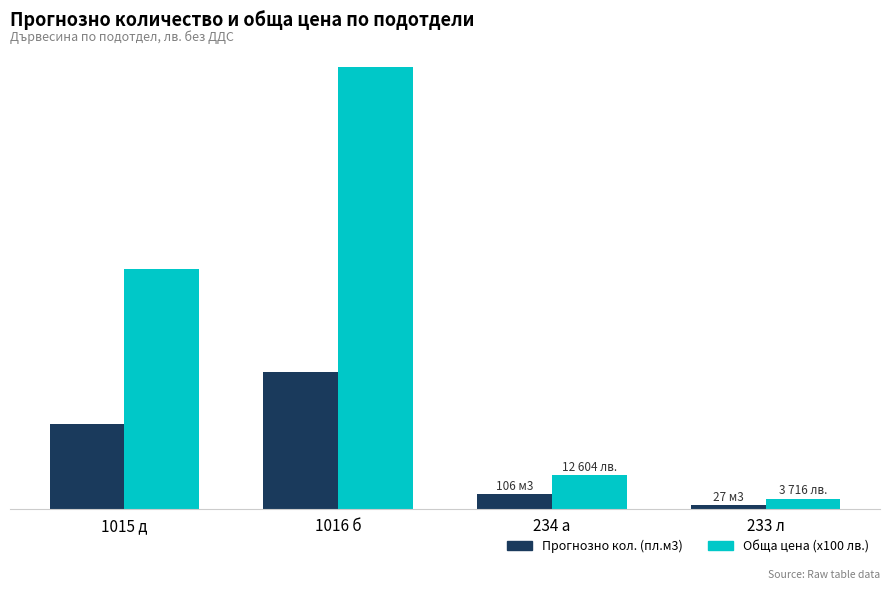

Is it true that Обща цена (x100 лв.) equals 9.8 at 233 л?

False